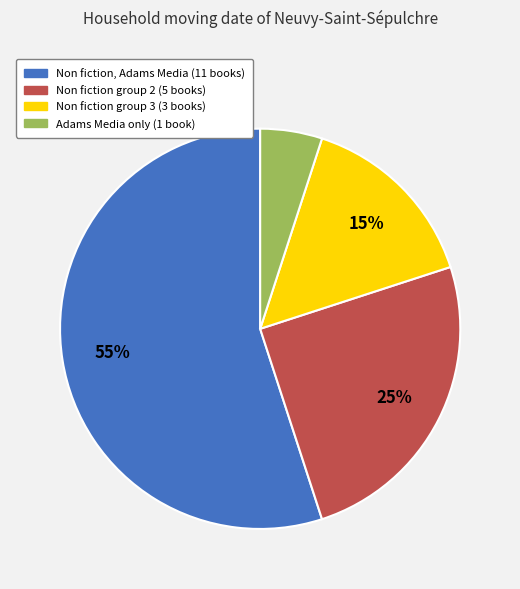

To the nearest percent, what is the difference between the largest and smallest slice percentages?

50%